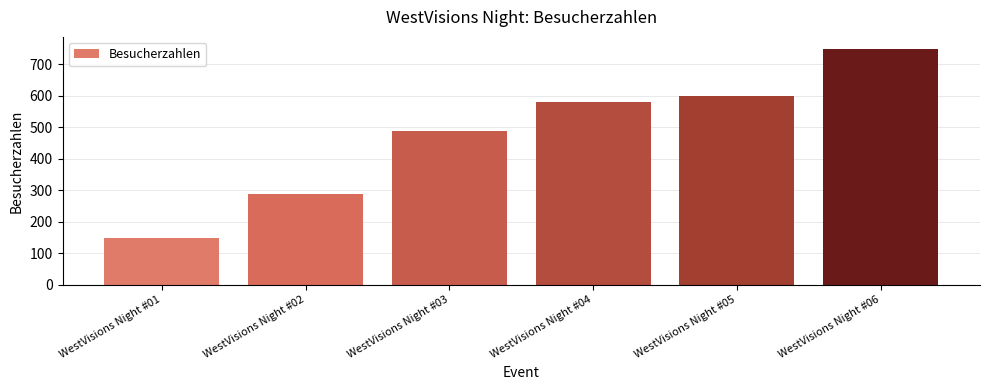

The chart shows a value of 1174 at WestVisions Night #06. True or false?

False